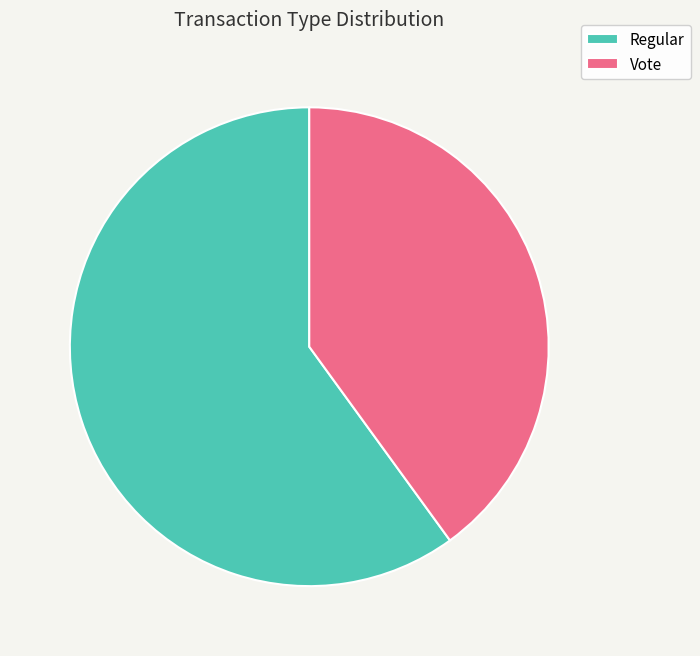

Which slice is the smallest?

Vote